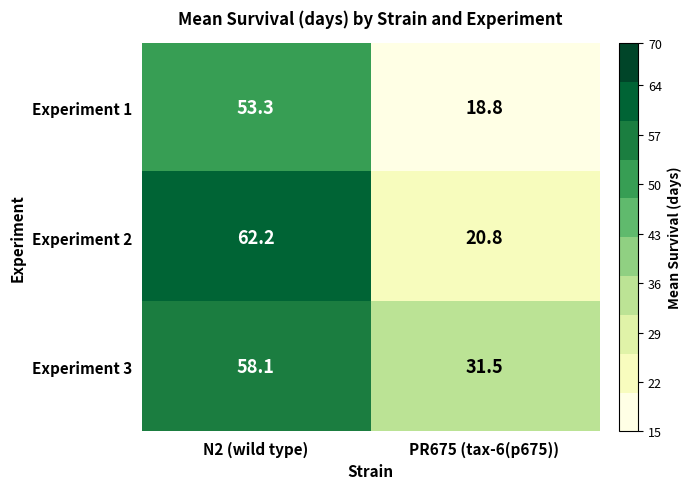

Count the number of data series in this chart.

3